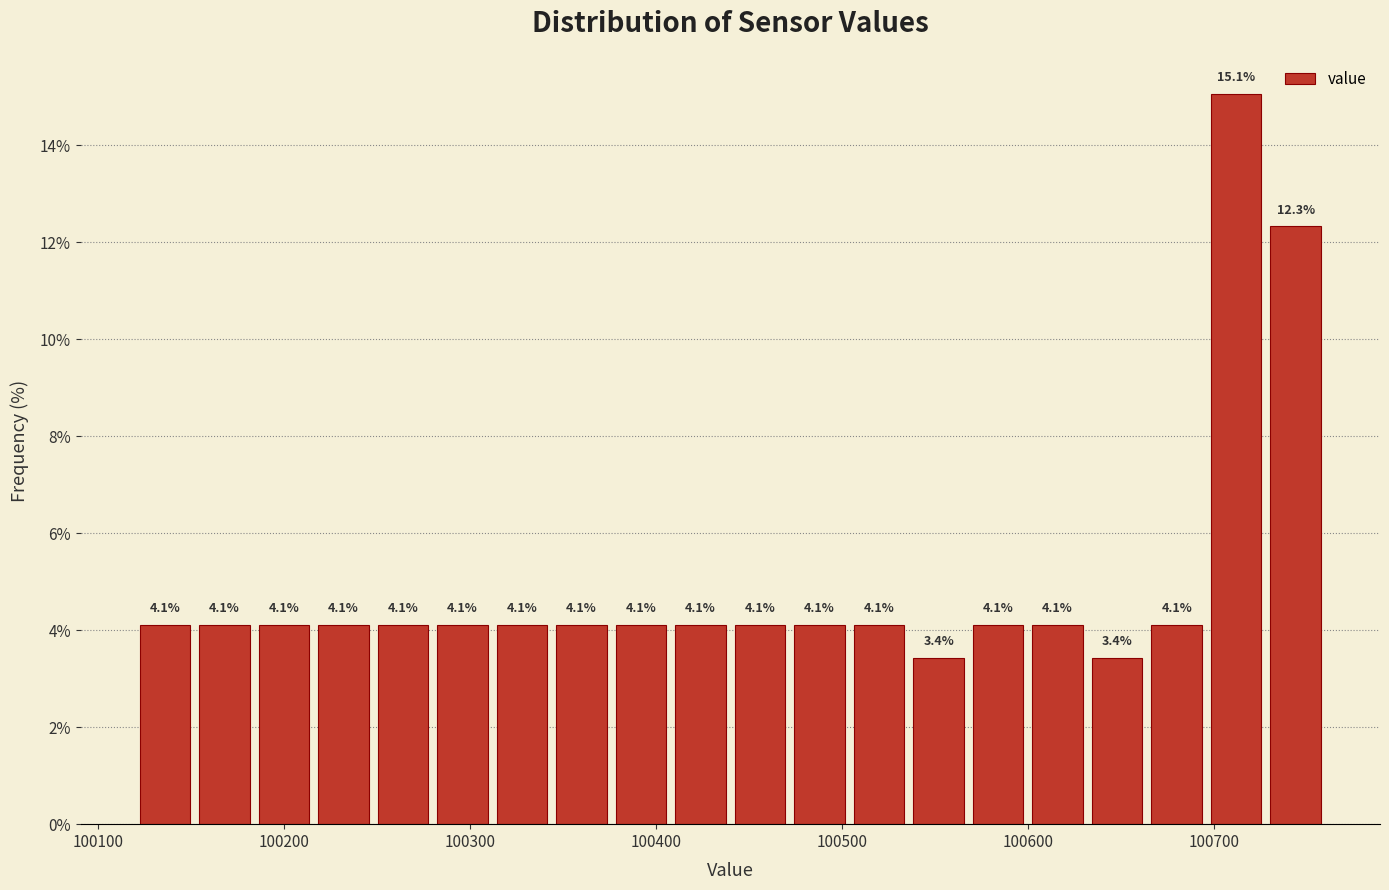

Around what value on the x-axis is the tallest bar? Give the approximate position of its centre, as read against the axis.

100710